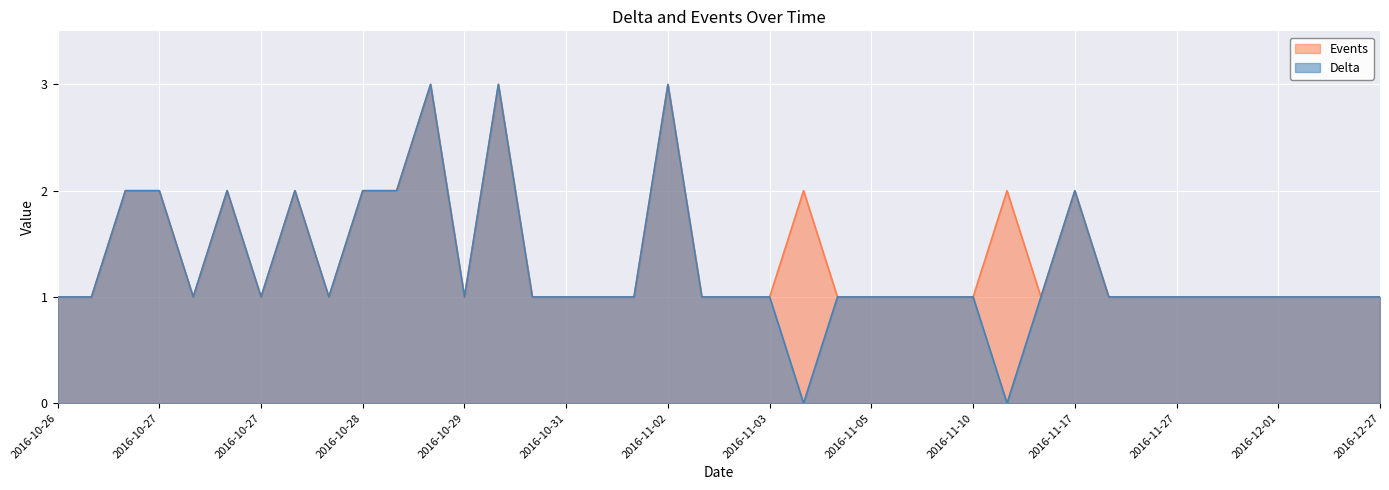

True or false: Events has more than 1 points higher than both neighbors.

True